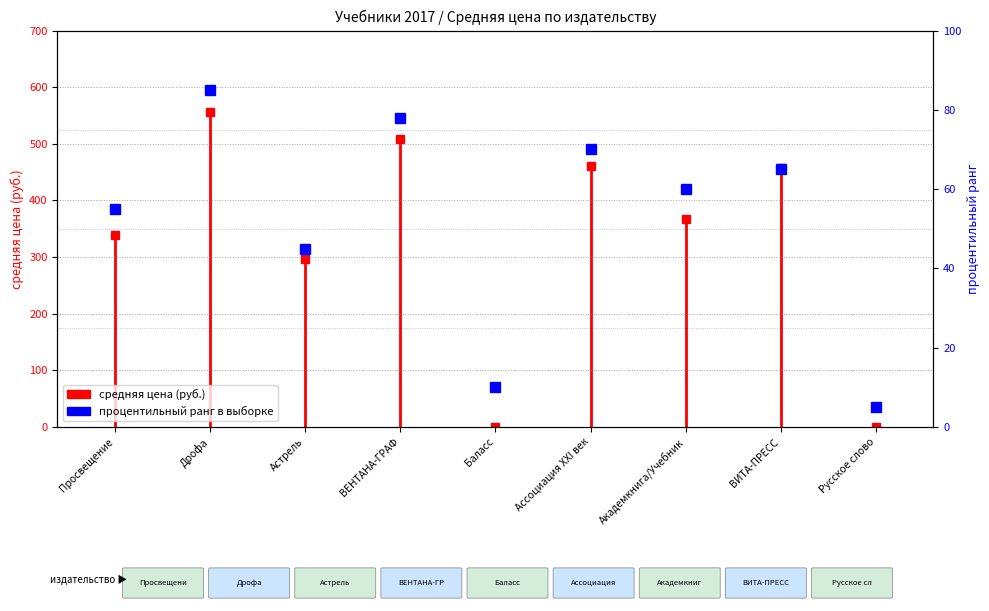

Reading left to right, transcribe all the data shown in this chart.

Просвещение=55	Дрофа=85	Астрель=45	ВЕНТАНА-ГРАФ=78	Баласс=10	Ассоциация ХХI век=70	Академкнига/Учебник=60	ВИТА-ПРЕСС=65	Русское слово=5